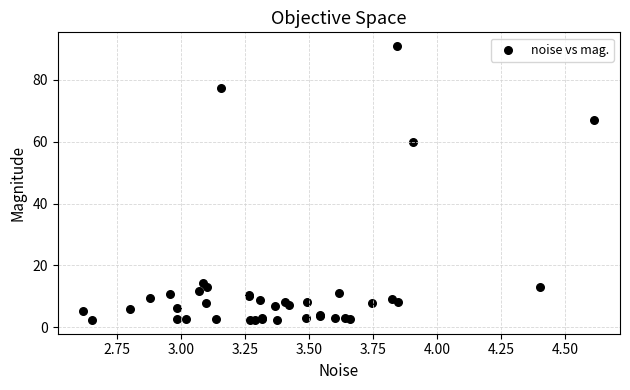

What Y value in the scatter plot is closest to 46?

60.0